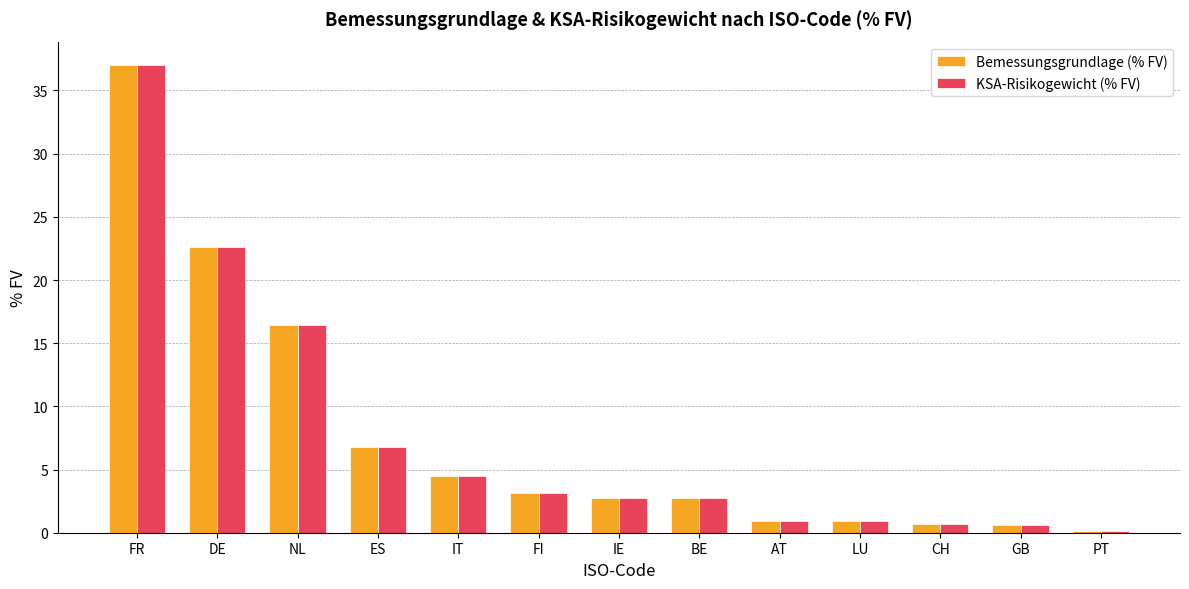

What is the difference between the maximum and minimum values in the KSA-Risikogewicht (% FV) series?

36.9